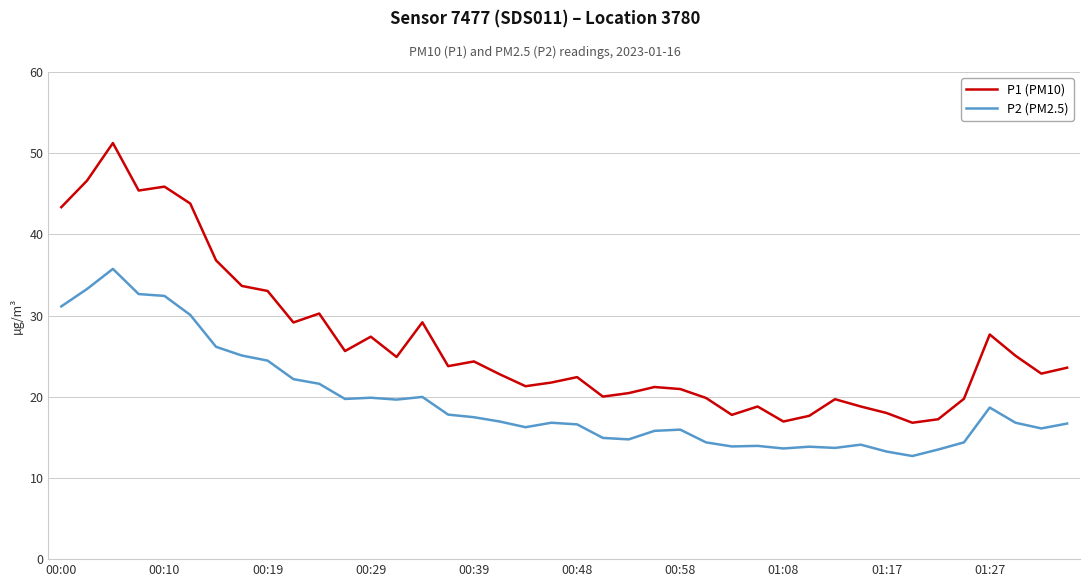

What are all the series names shown in the legend?

P1 (PM10), P2 (PM2.5)